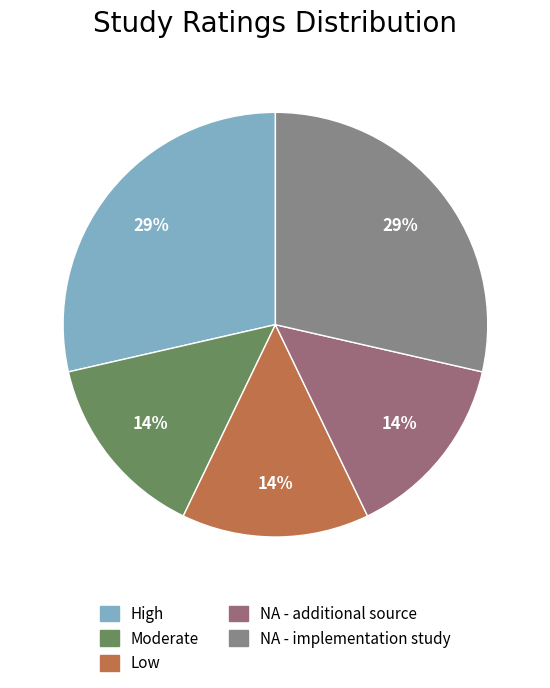

To the nearest percent, what is the difference between the largest and smallest slice percentages?

14%